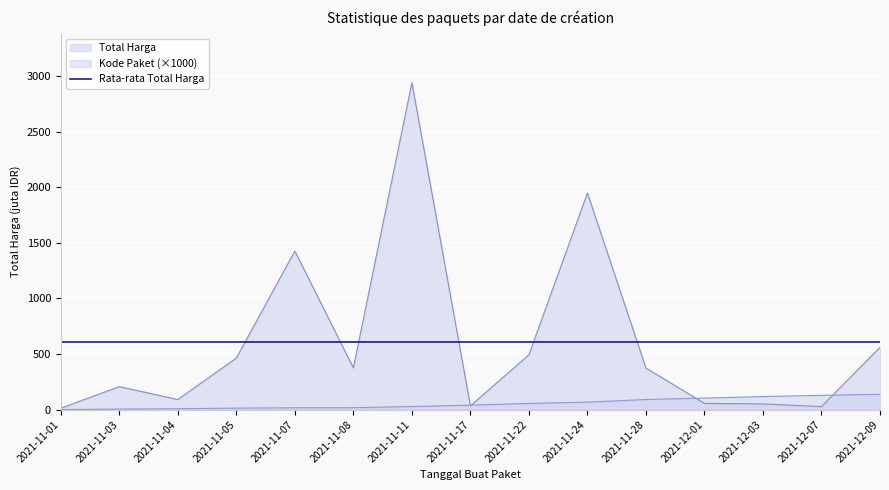

Where is the first local minimum for Total Harga (juta)?

2021-11-04